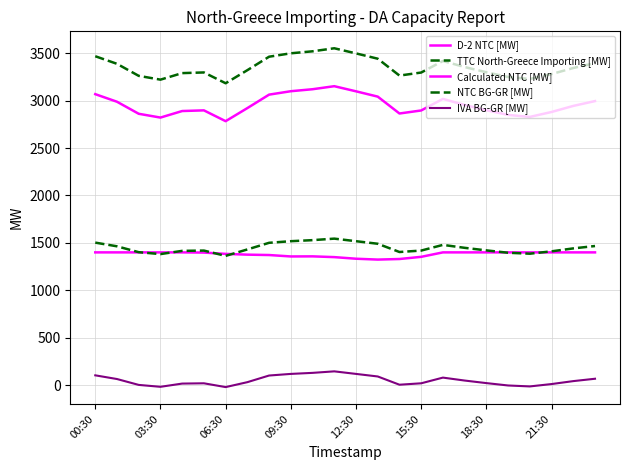

How many lines are shown in the chart?

5